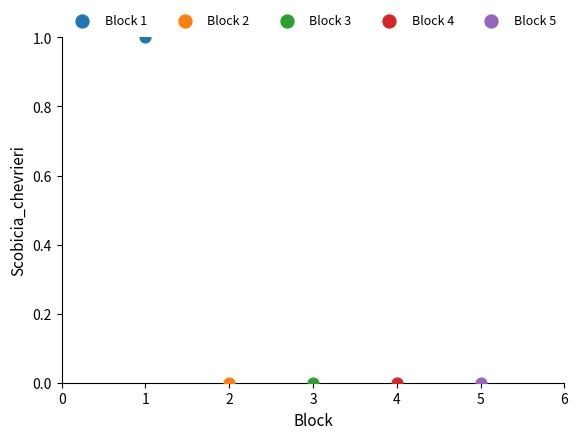

What are all the series names shown in the legend?

Block 1, Block 2, Block 3, Block 4, Block 5